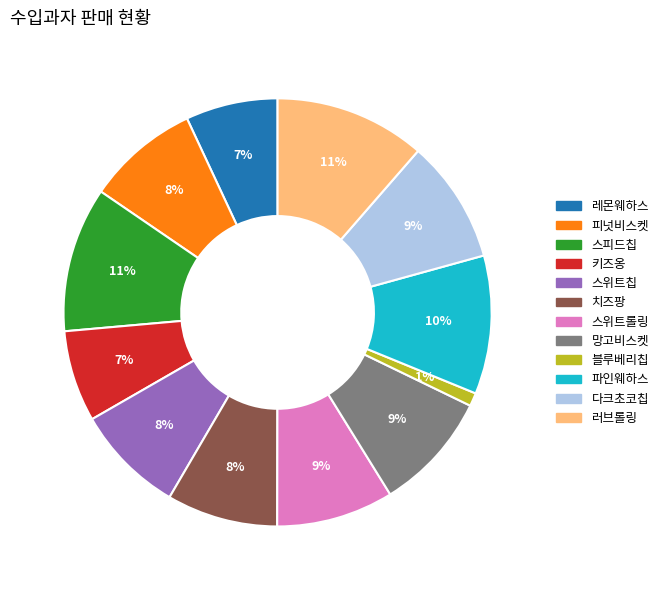

What percentage is the 망고비스켓 slice, to the nearest percent?

9%